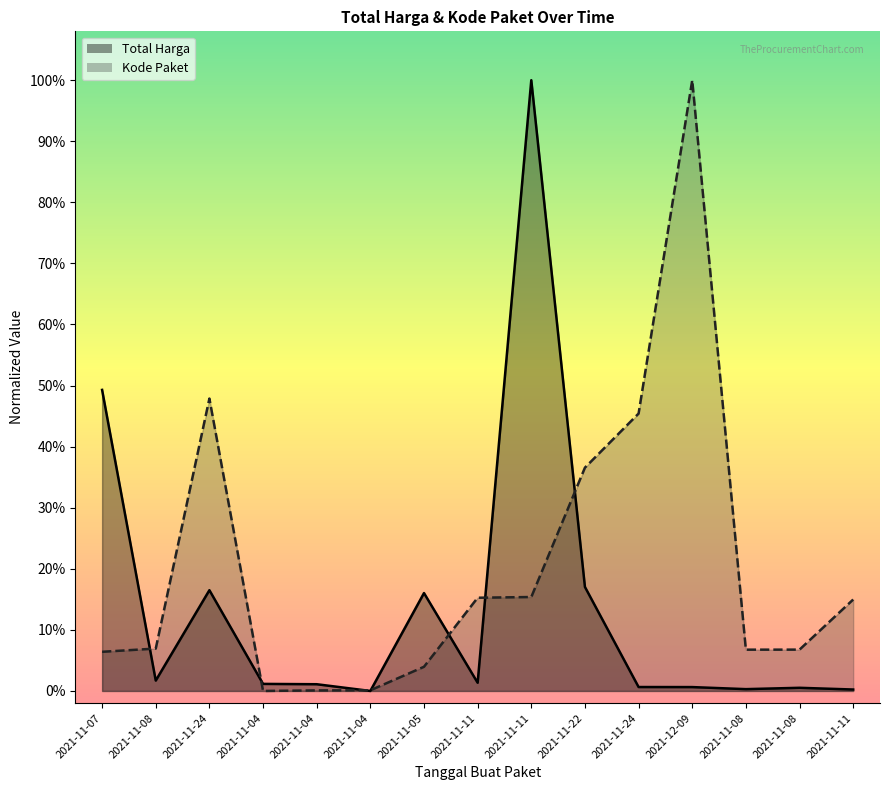

List the series in order of their overall mean, lowest first.

Total Harga, Kode Paket